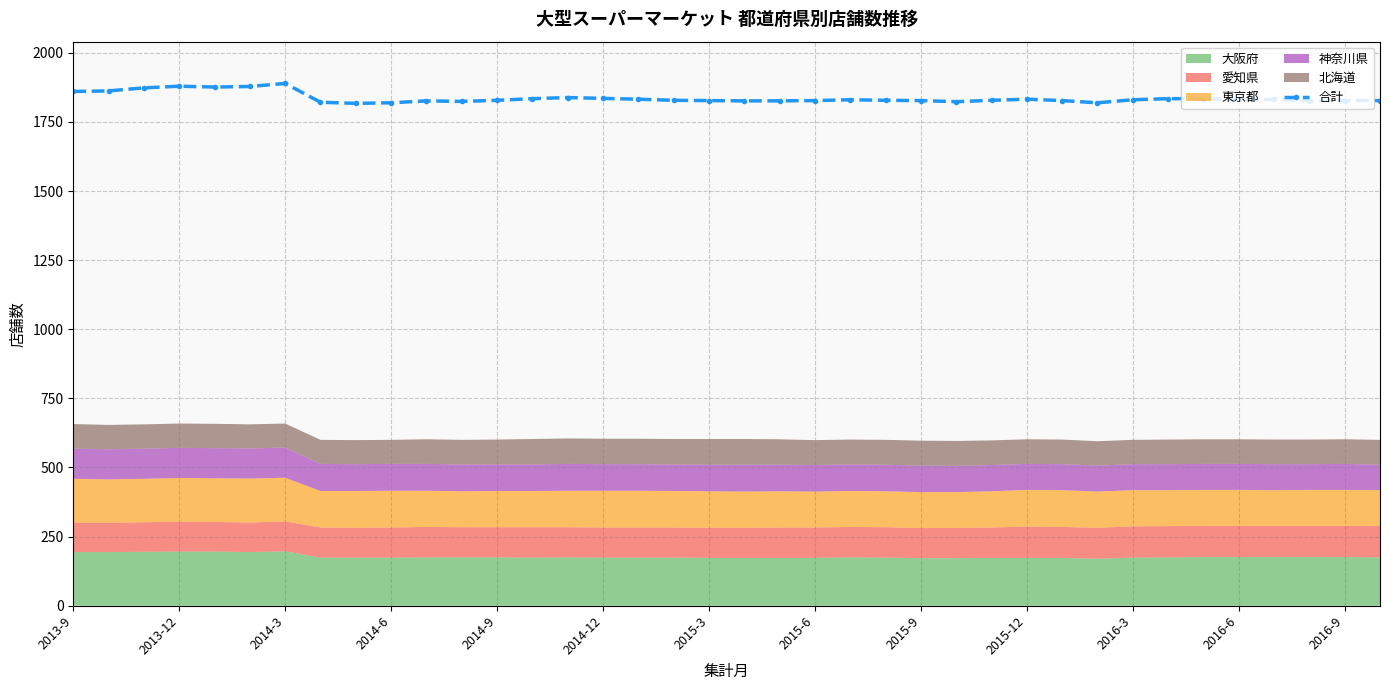

How many interior local peaks (higher than both neighbors) does the data have?

6